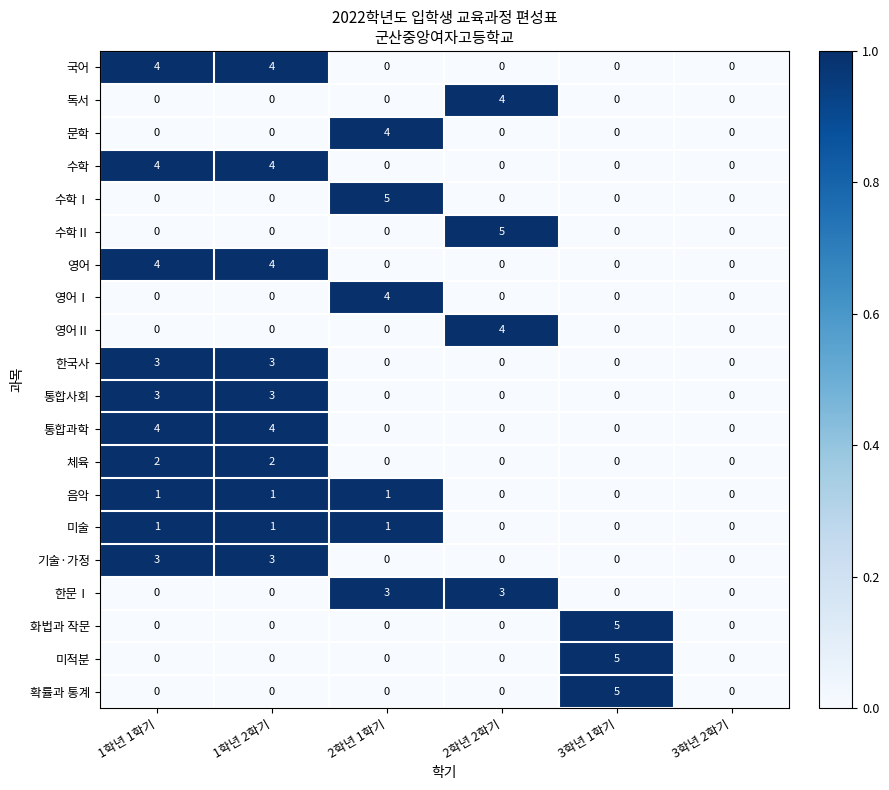

How many data points does each series have?

6